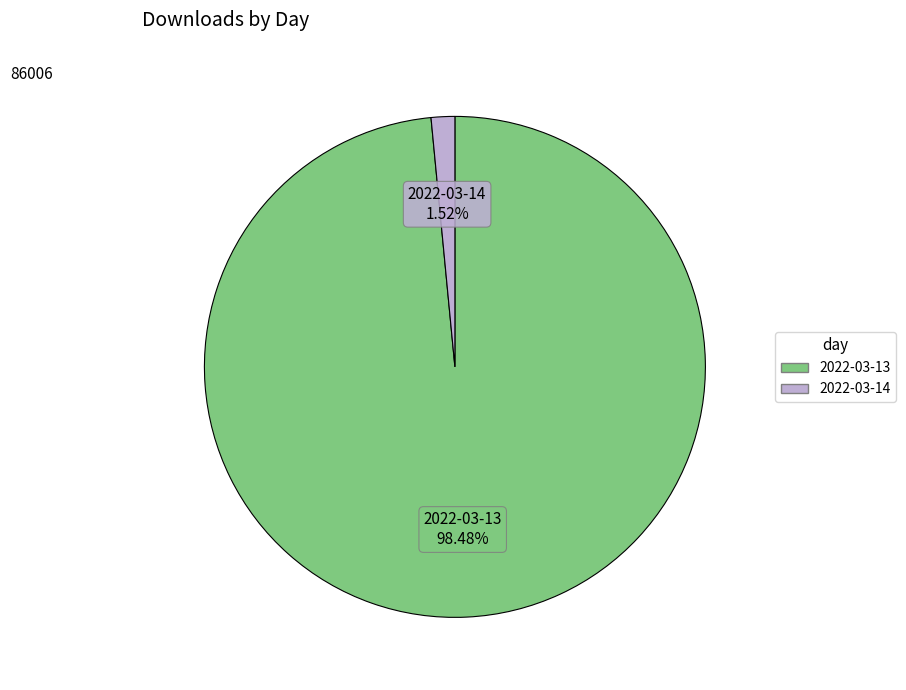

To the nearest percent, what percentage of the pie is 2022-03-14?

2%